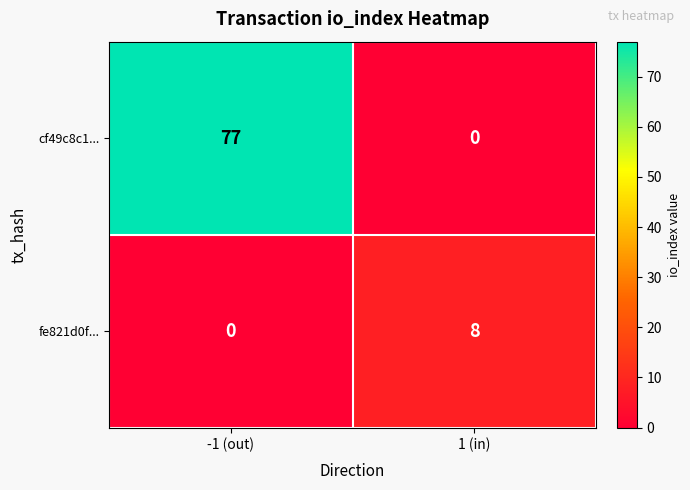

Reading left to right, transcribe all the data shown in this chart.

cf49c8c1...: 77	0
fe821d0f...: 0	8